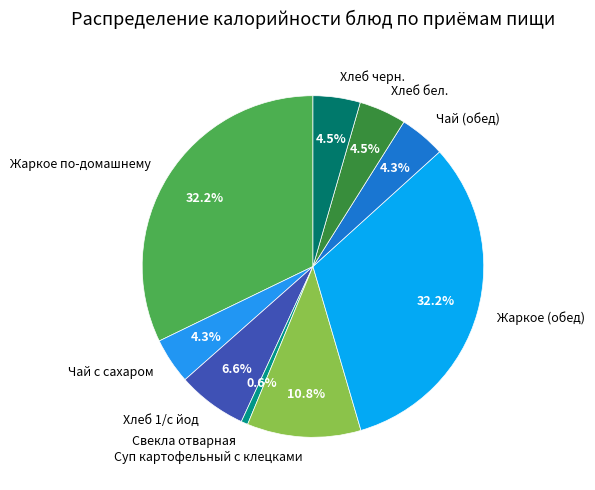

Does Суп картофельный с клецками account for over 50% of the chart?

No